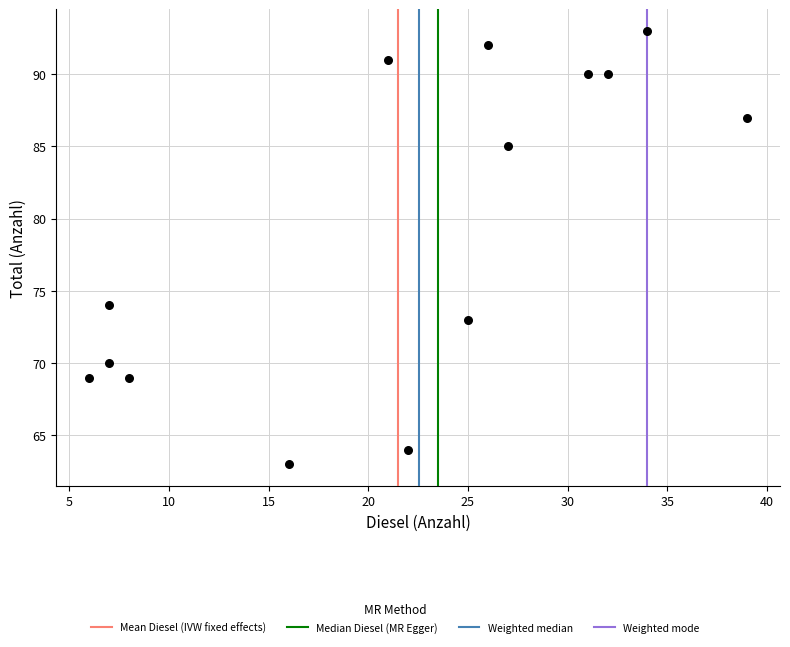

What is the range of Y values (max minus min)?

30